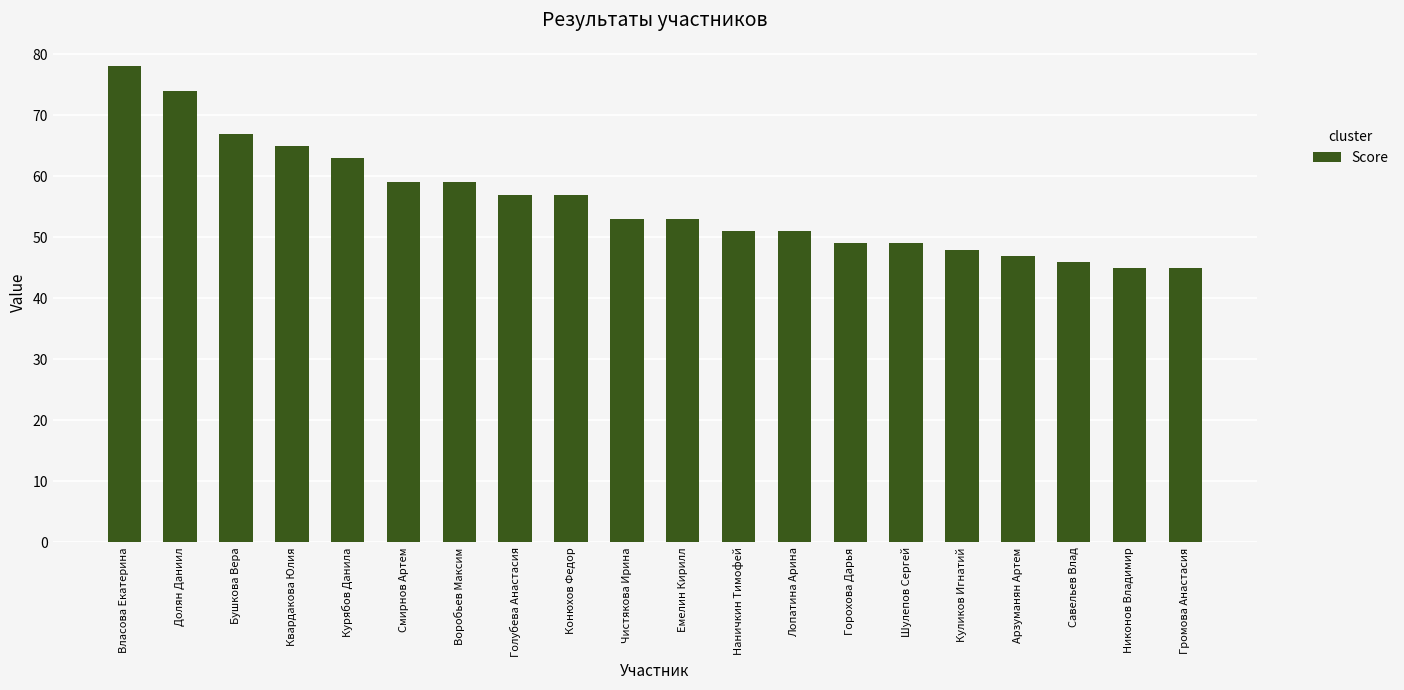

Does the chart contain any negative values?

No